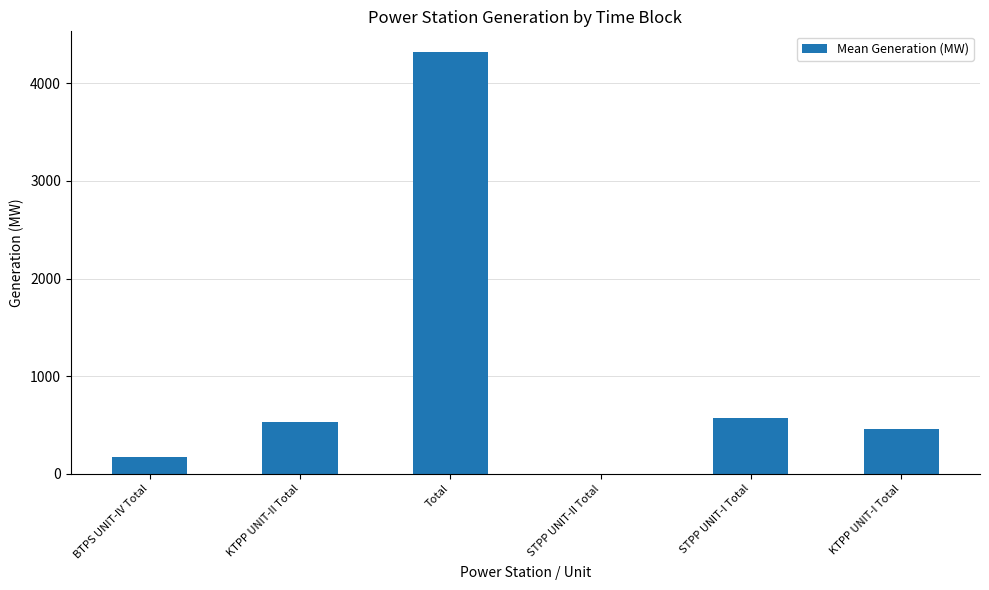

What is the greatest value displayed?

4318.2